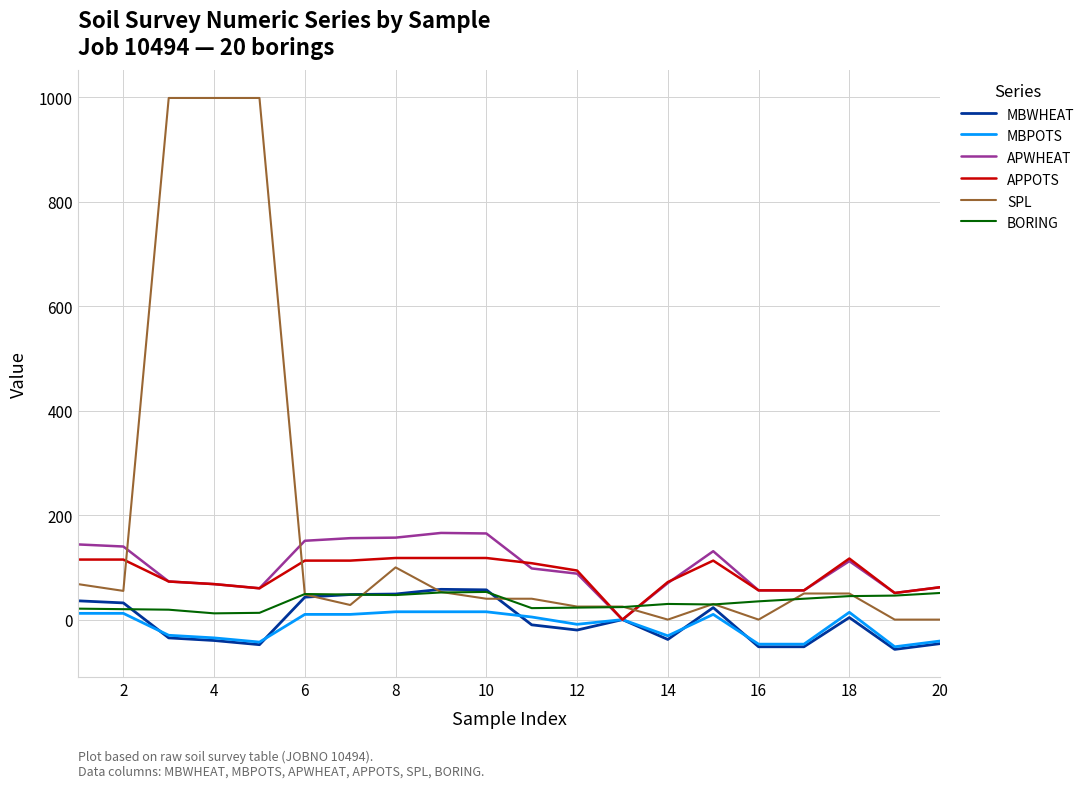

Which series has the largest total across all categories?

SPL